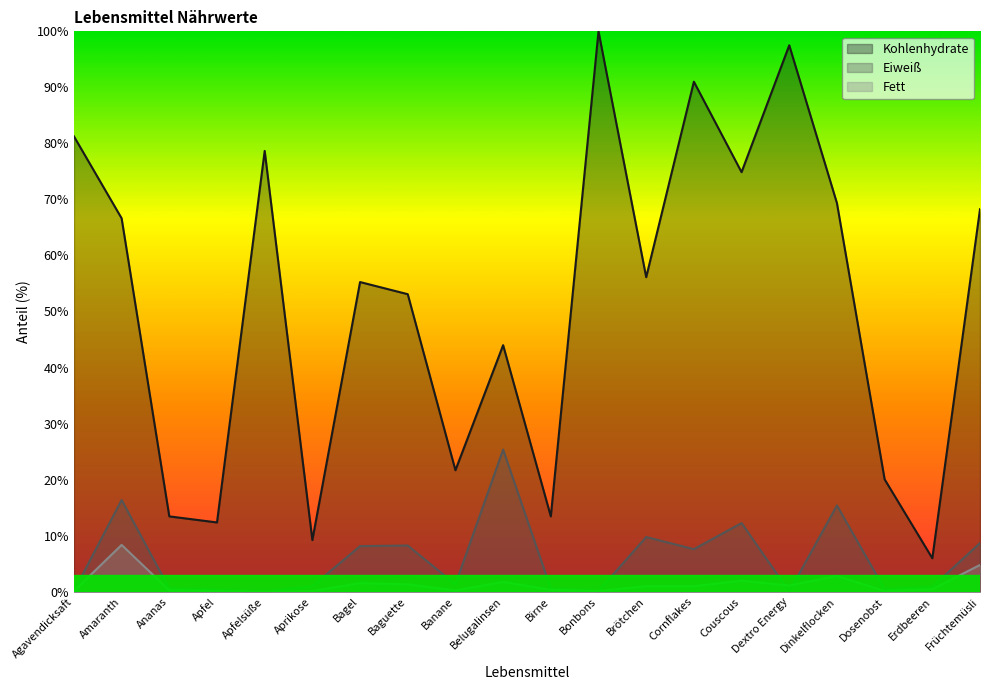

At which category does the chart reach its peak across all series?

Bonbons